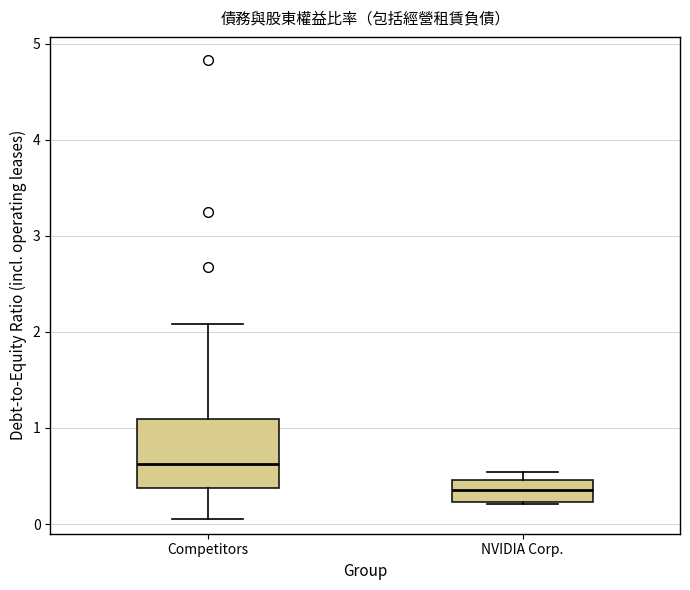

Which box has the lowest median line?

NVIDIA Corp.